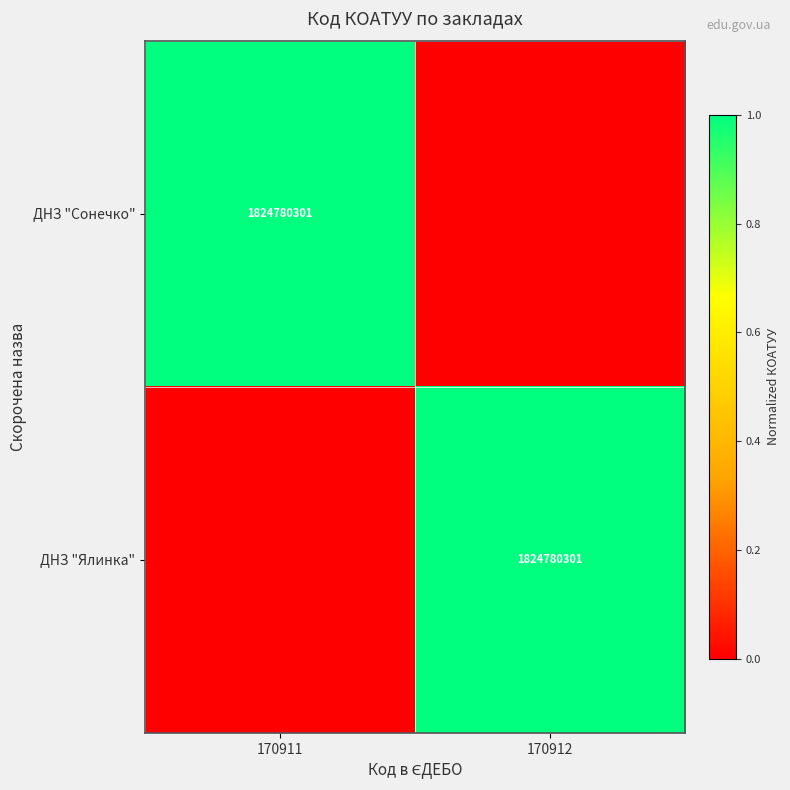

True or false: ДНЗ "Ялинка" has a value of 1824780301 at 170912.

True